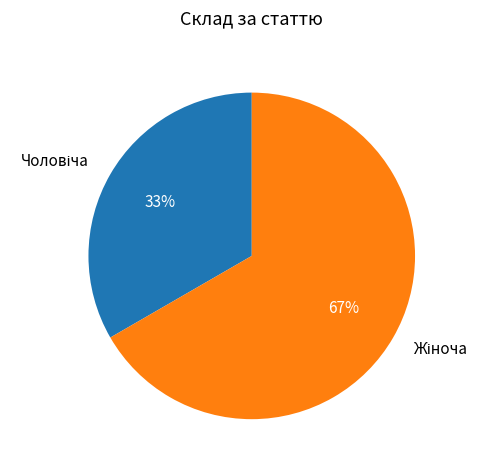

To the nearest percent, what is the average slice percentage?

50%